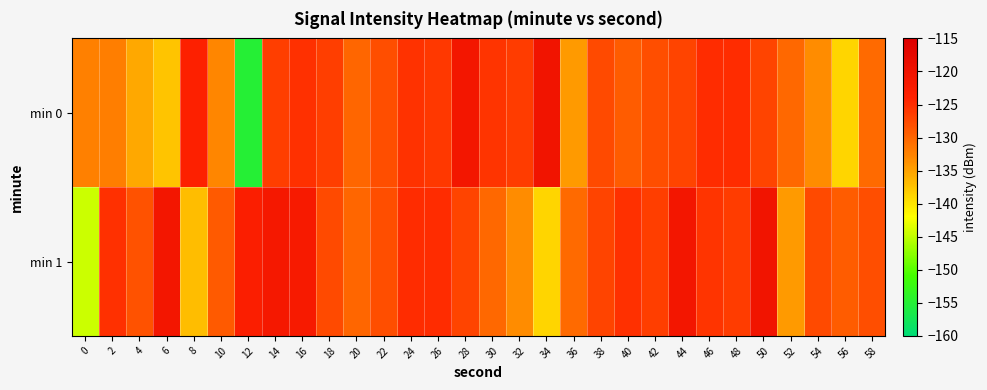

Rank the series at 38 from highest to lowest value.

min 1, min 0